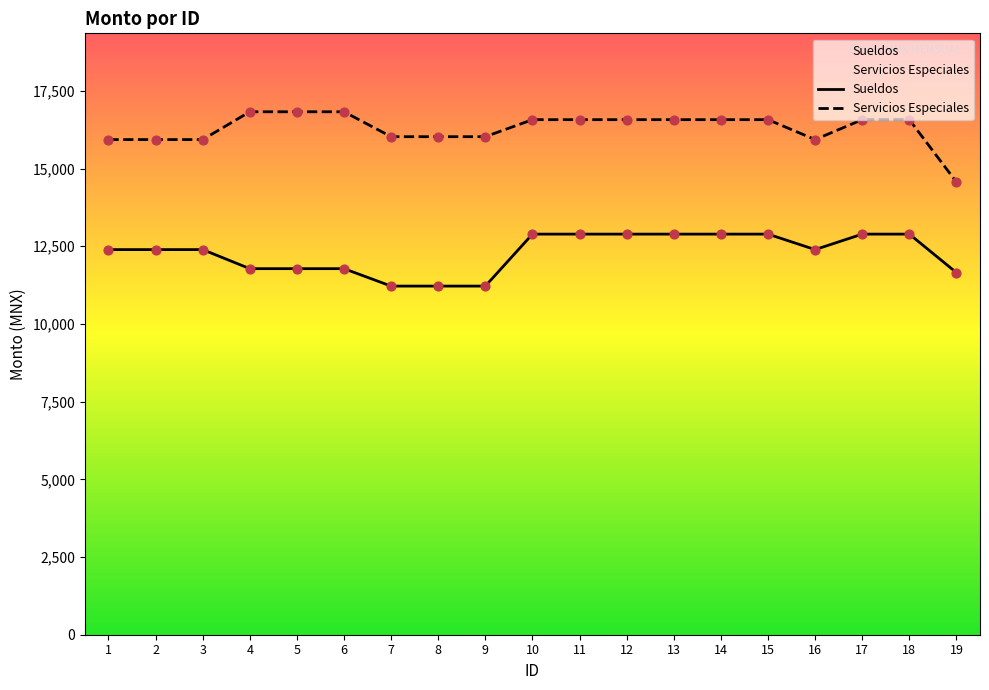

What is the ratio of the value at 16 to the value at 1?

1.0